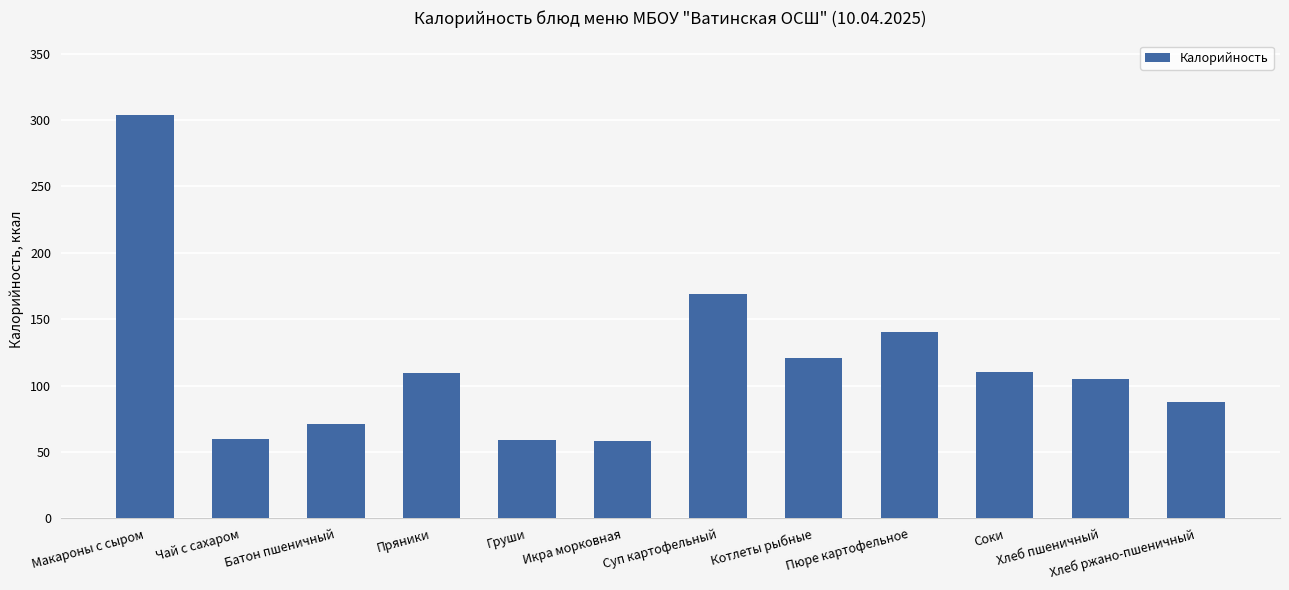

At which label is the value closest to 181?

Суп картофельный